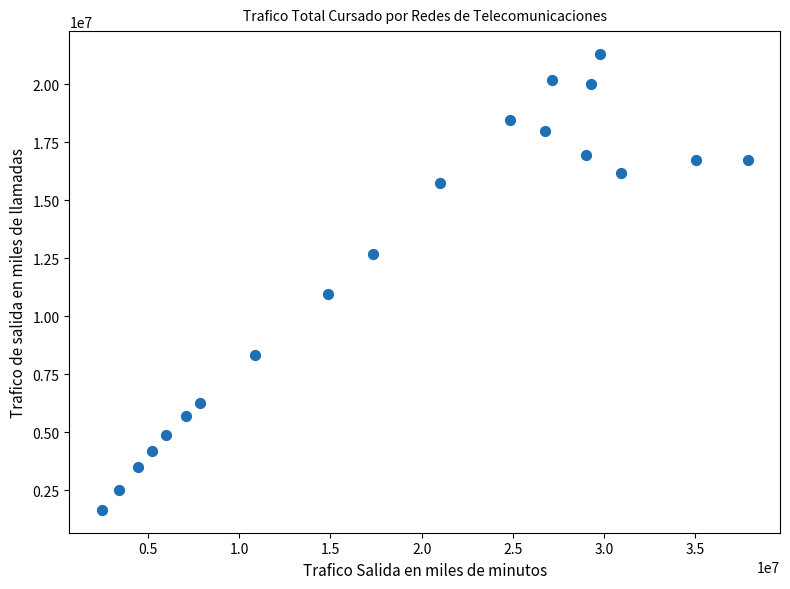

What is the range of Y values (max minus min)?

19641954.8